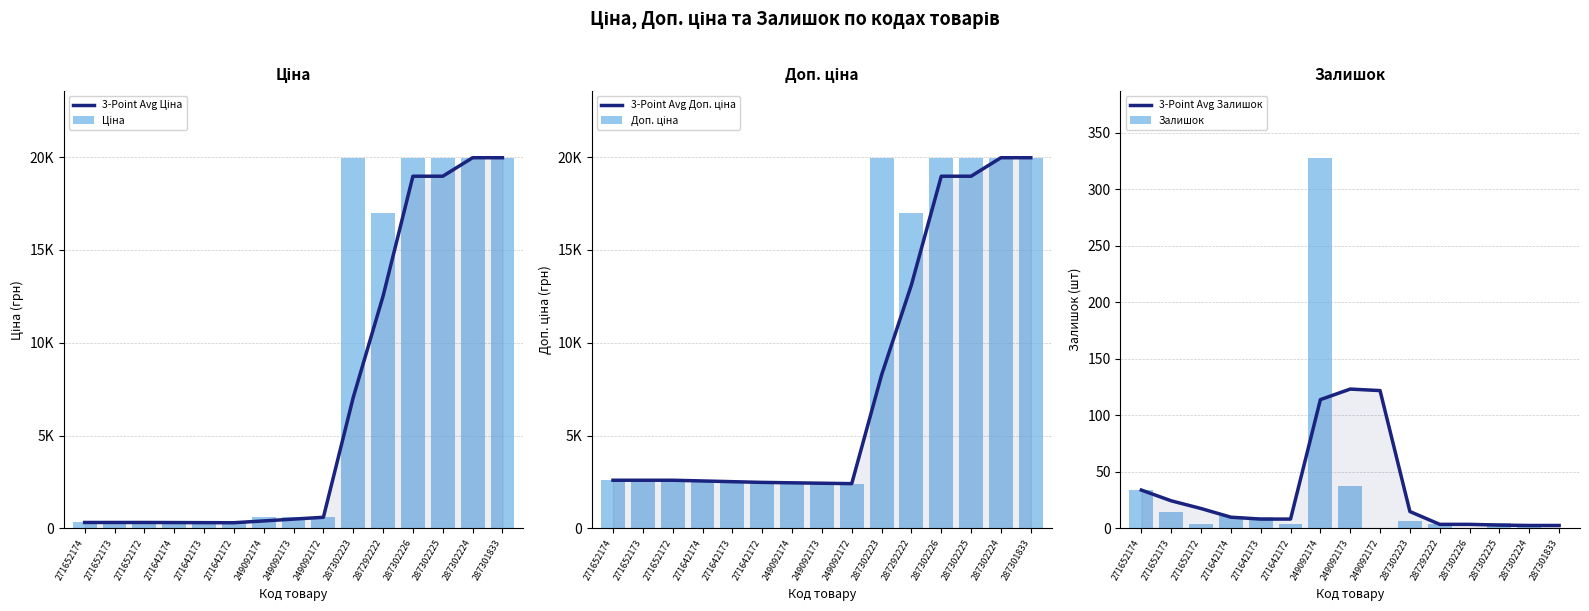

What is the label of the 7th bar from the right?

249092172